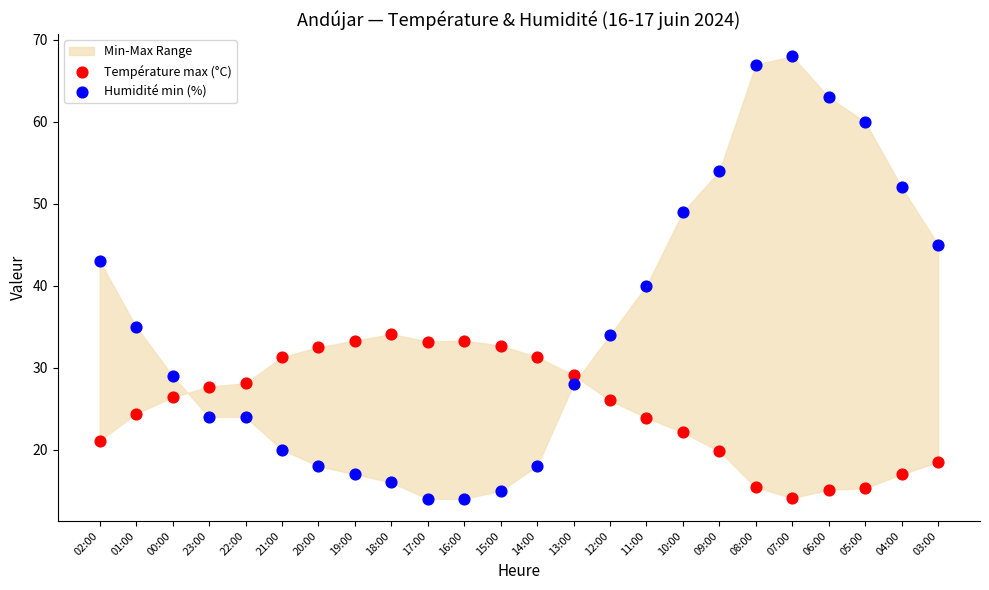

Which series contains the highest Y value?

Humidité min (%)